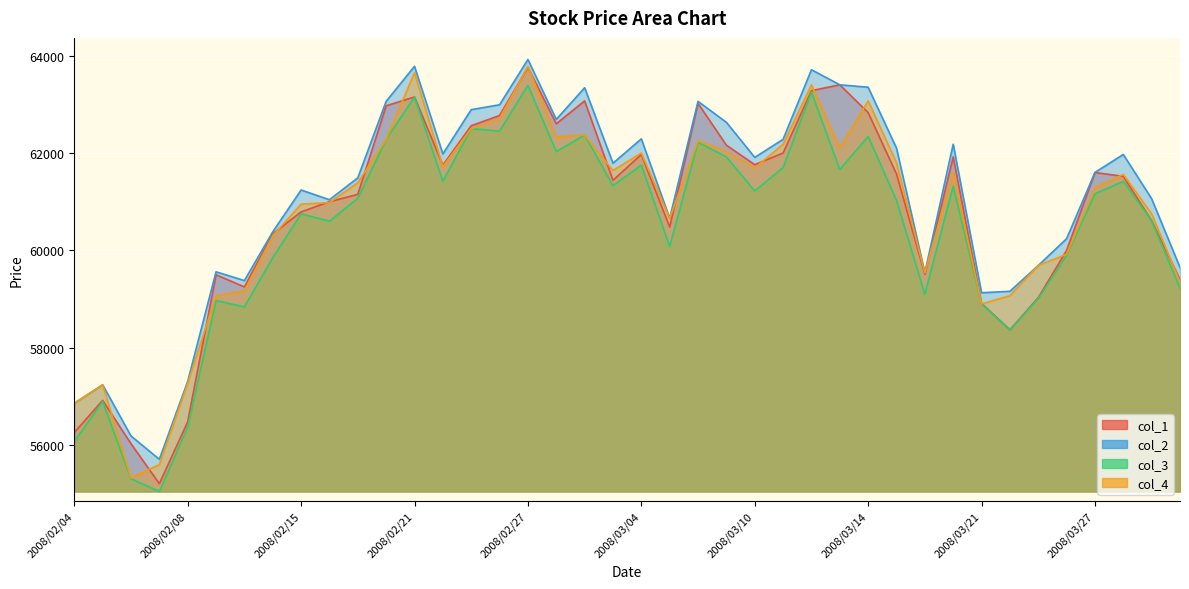

The value of col_2 at 2008/02/08 is 57310. True or false?

True